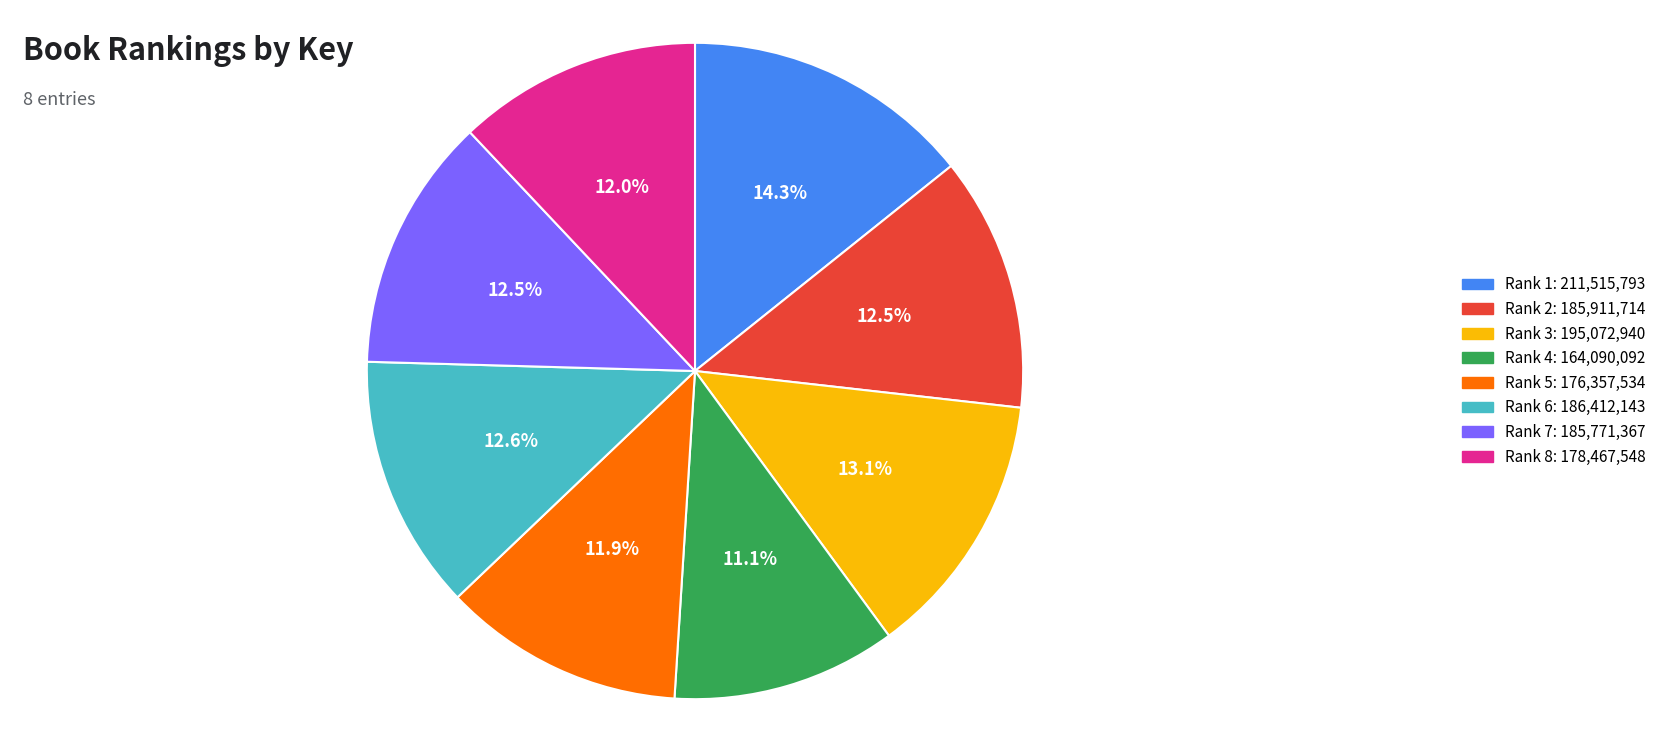

Is there any slice that represents more than half of the pie?

No